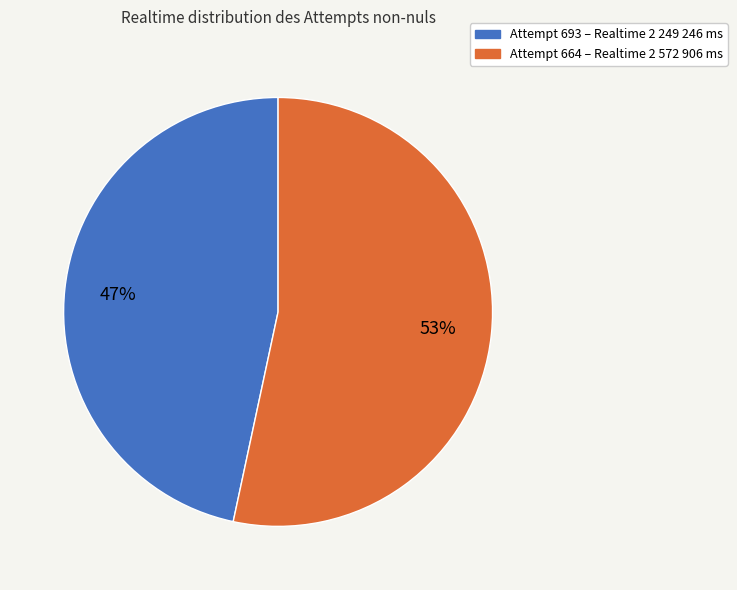

To the nearest percent, what is the average slice percentage?

50%